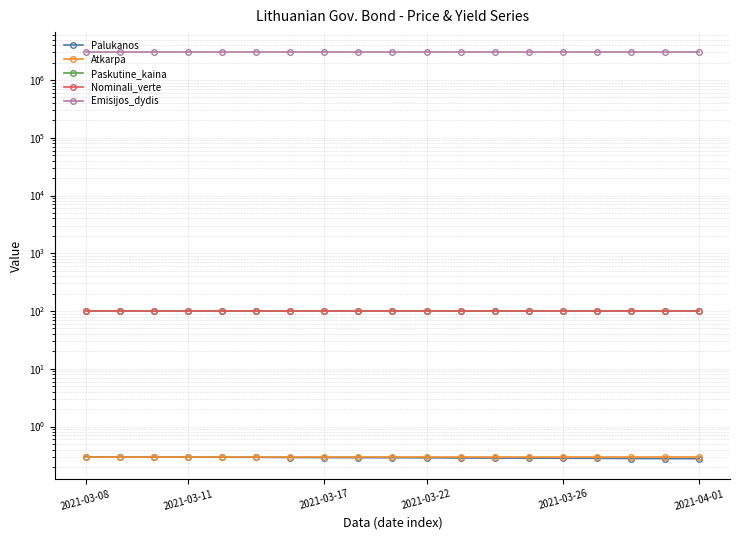

True or false: Nominali_verte and Atkarpa intersect in this chart.

False